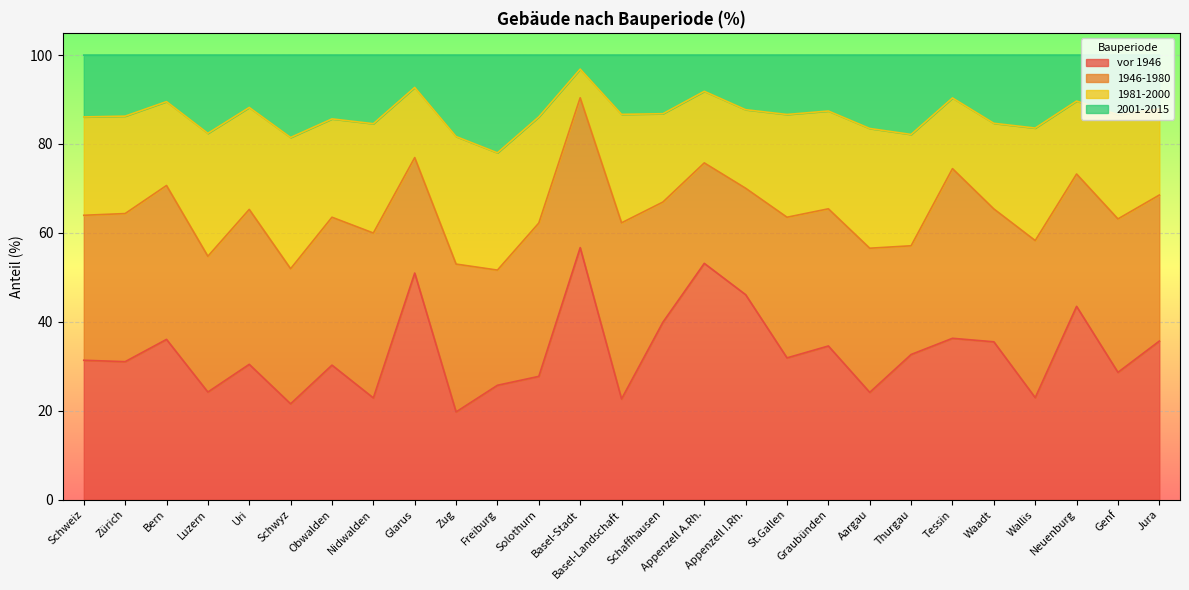

True or false: vor 1946 and 2001-2015 intersect in this chart.

False